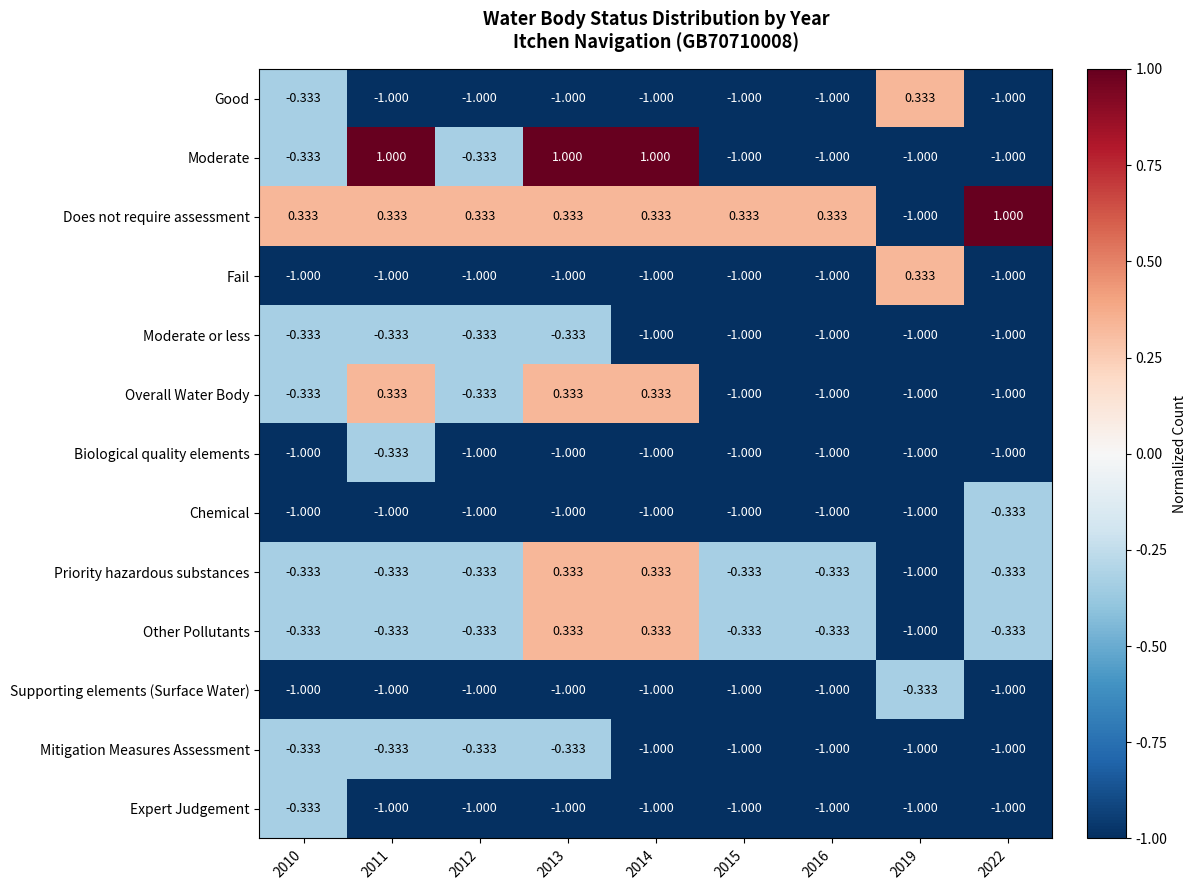

What is the minimum value shown in the chart?

-1.0